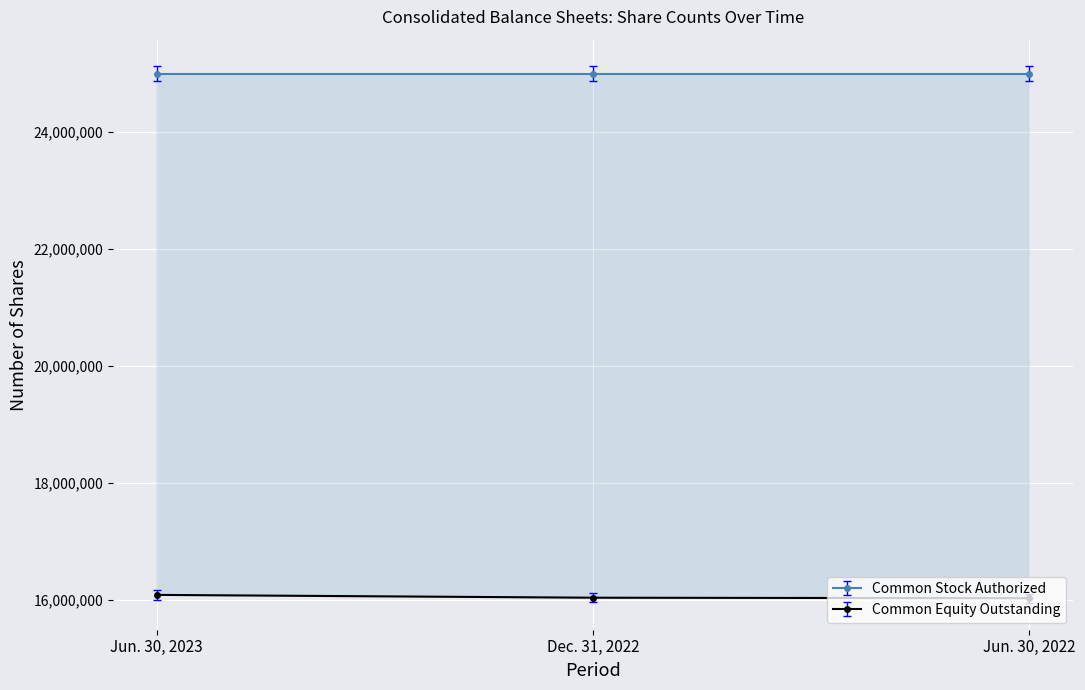

List the labels in order of value, smallest first.

Jun. 30, 2022, Dec. 31, 2022, Jun. 30, 2023